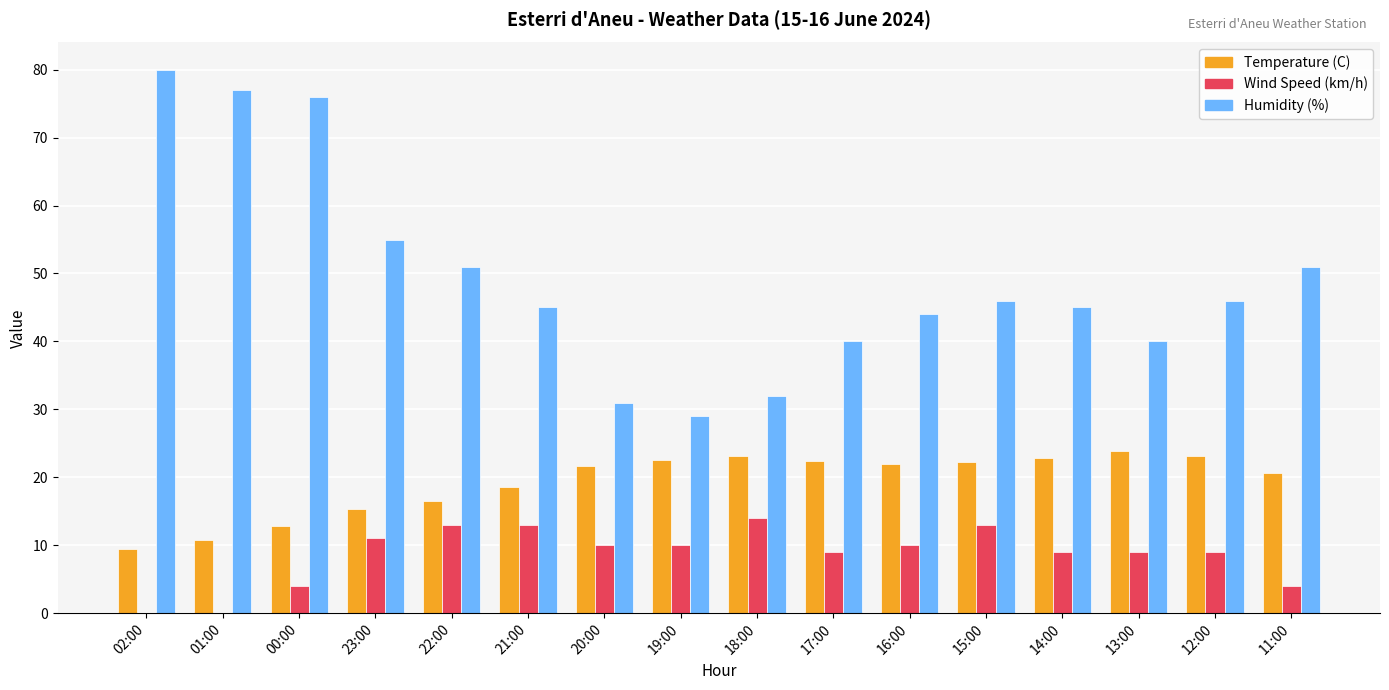

What is the total value across all series at 18:00?

69.1